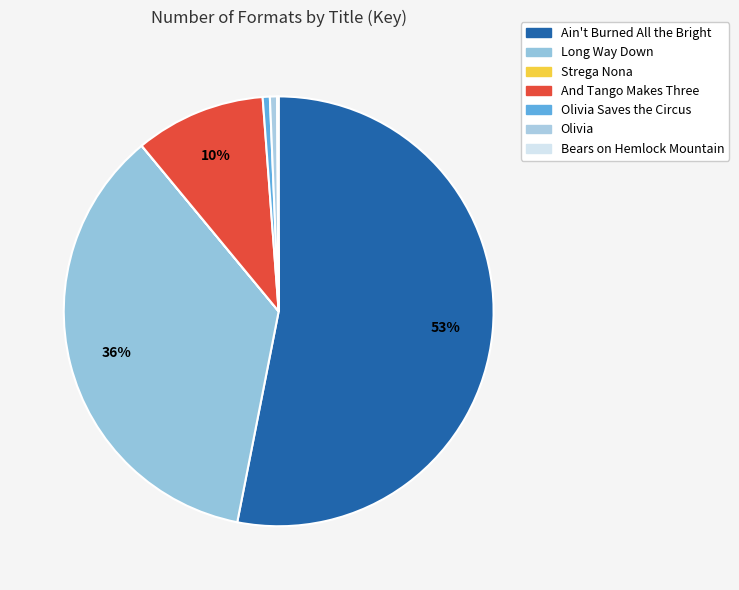

How many slices are in this pie chart?

7